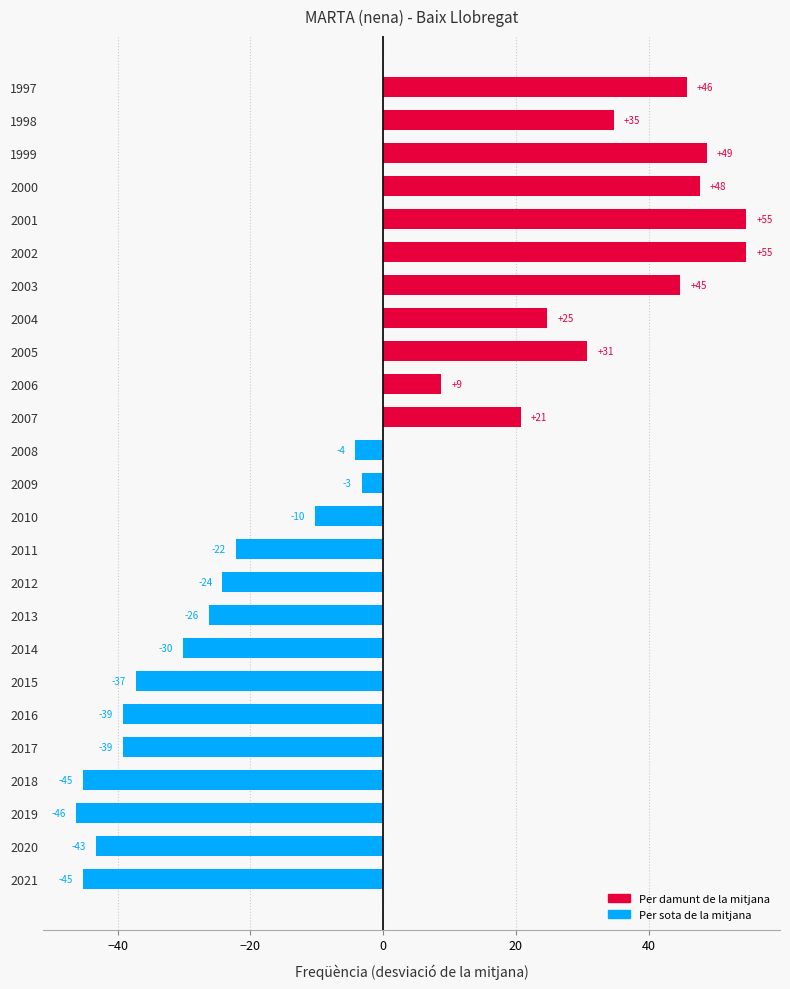

Does the chart contain any negative values?

Yes